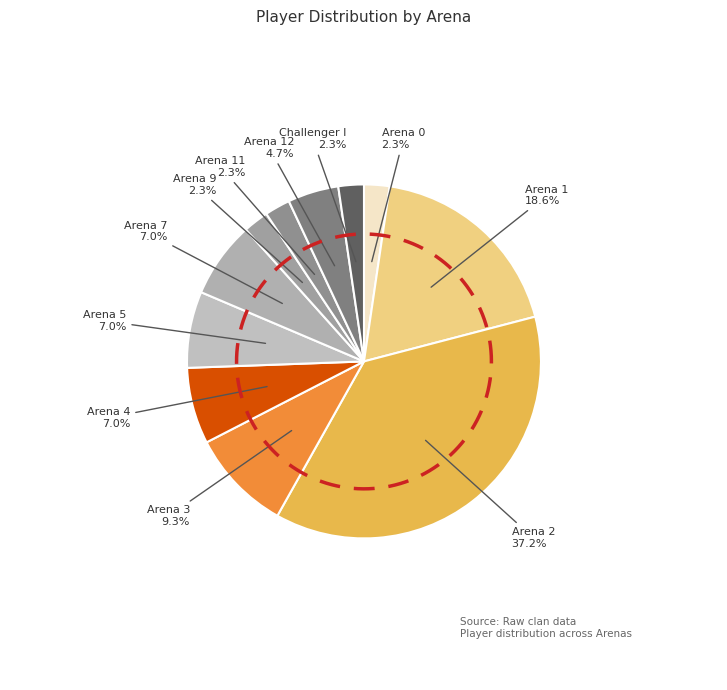

True or false: Arena 1 accounts for 19% of the total.

True